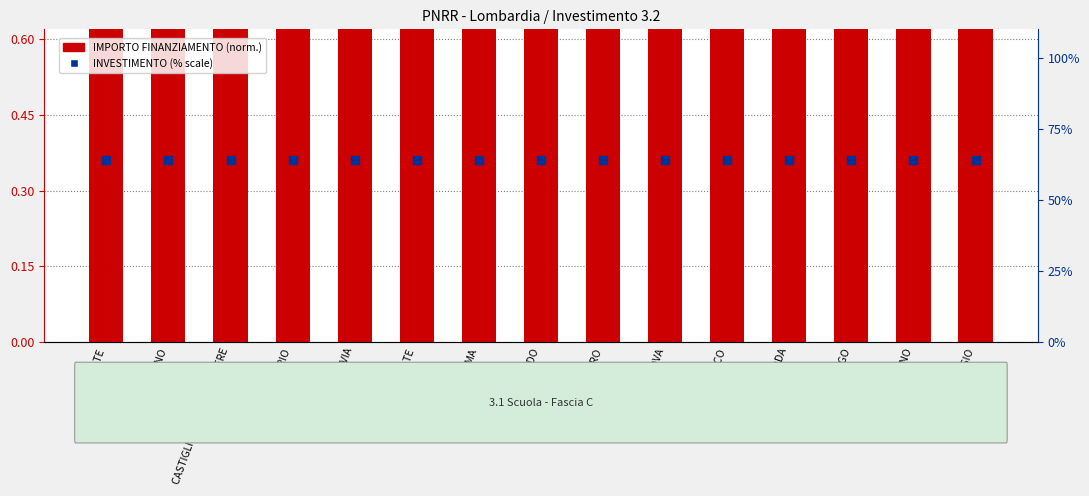

At which category is the sum across all series the highest?

BOLLATE